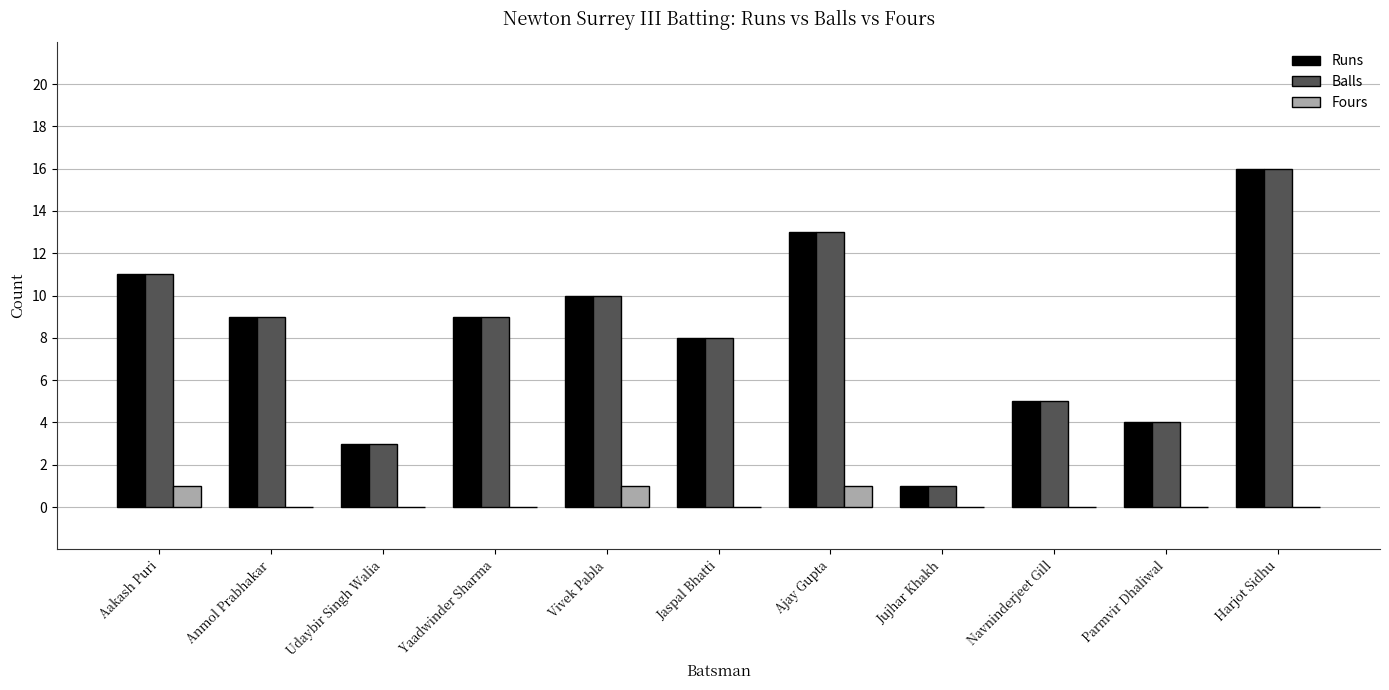

What is the maximum value shown in the chart?

16